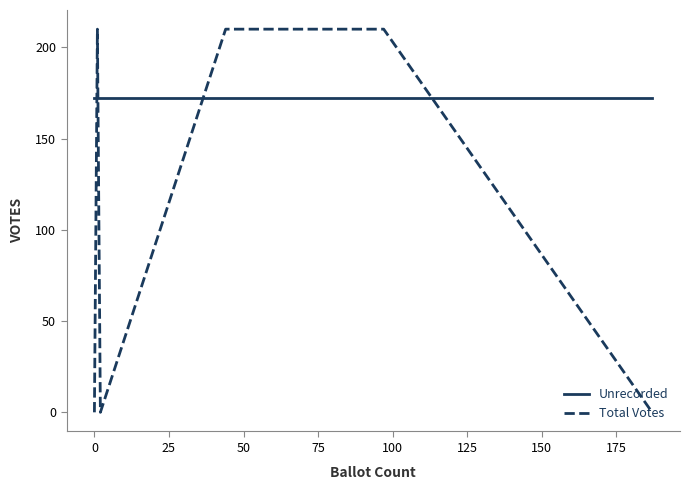

What are all the series names shown in the legend?

Unrecorded, Total Votes